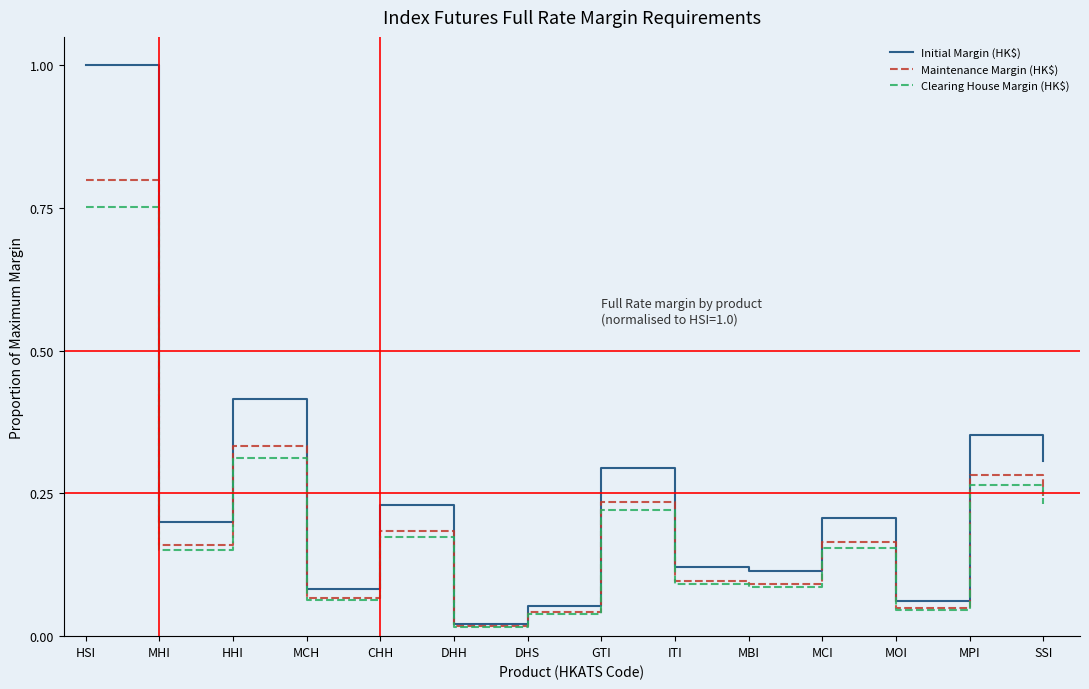

At which label is Maintenance Margin (HK$) closest to 0?

DHH